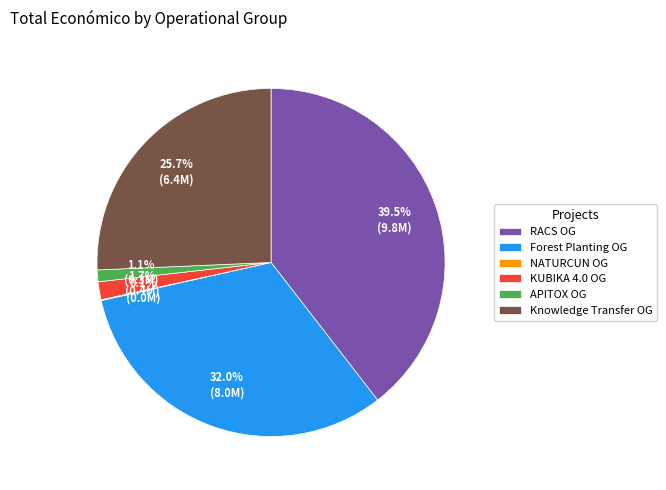

What is the ratio of the value at Knowledge Transfer OG to the value at RACS OG?

0.7